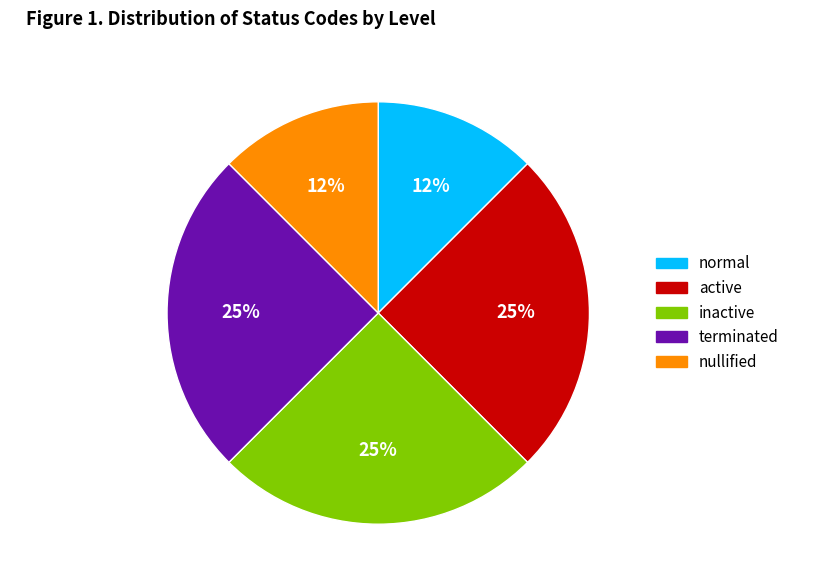

Do active and normal together represent more than half of the pie?

No